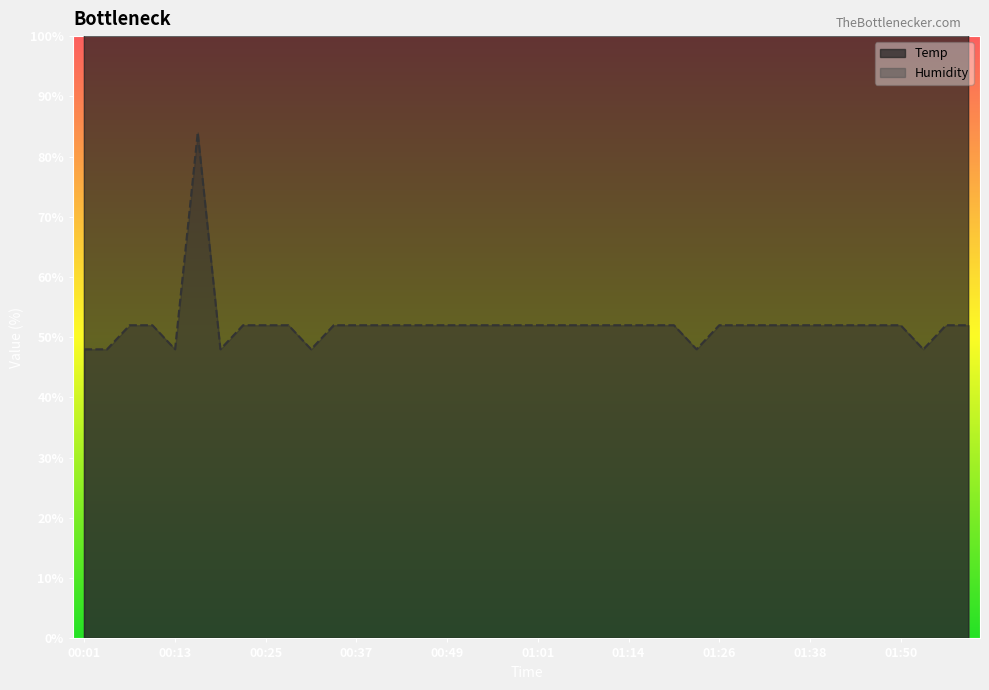

True or false: Temp and Humidity cross at least once.

False